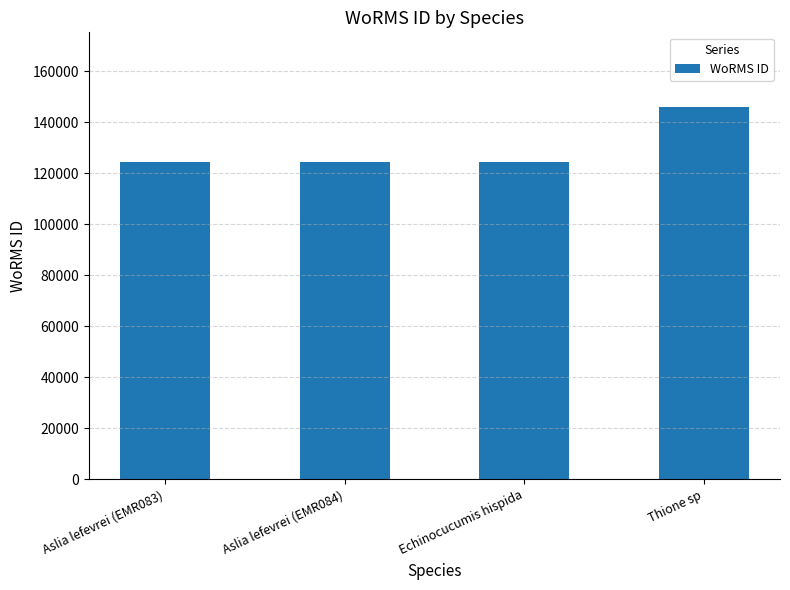

What is the label of the 3rd bar from the left?

Echinocucumis hispida